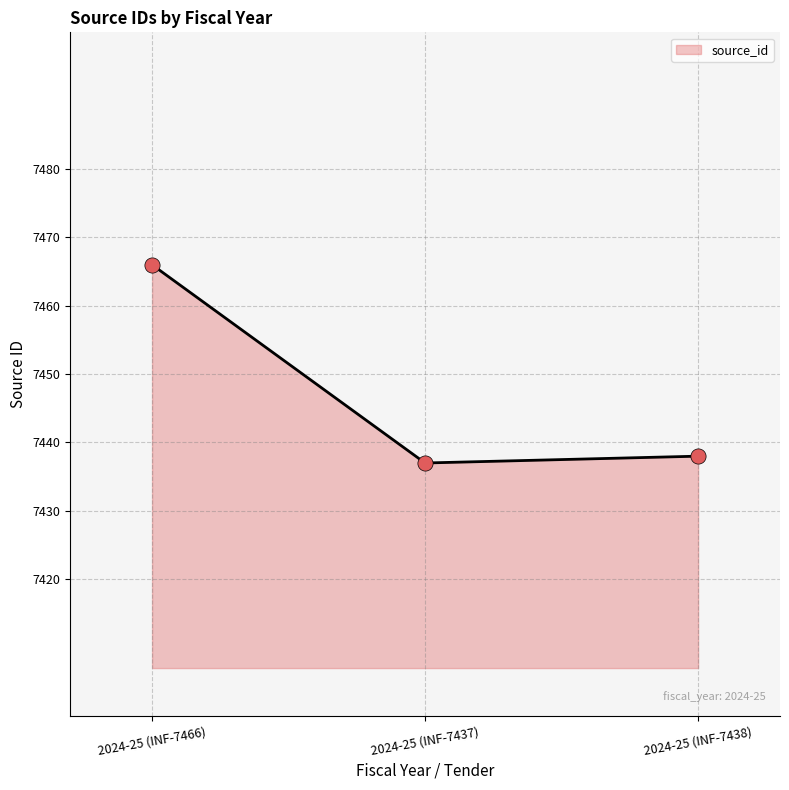

What is the change in value from 2024-25 (INF-7466) to 2024-25 (INF-7438)?

-28